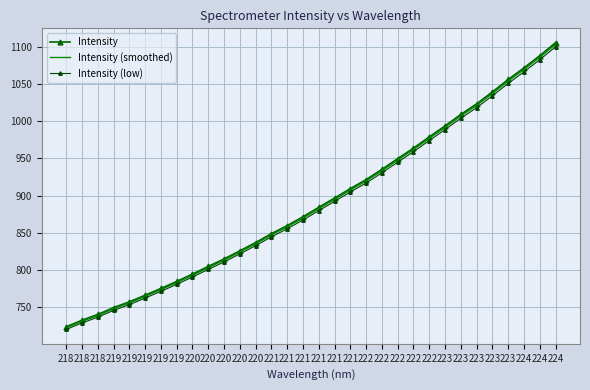

At which label is Intensity closest to 914?

221